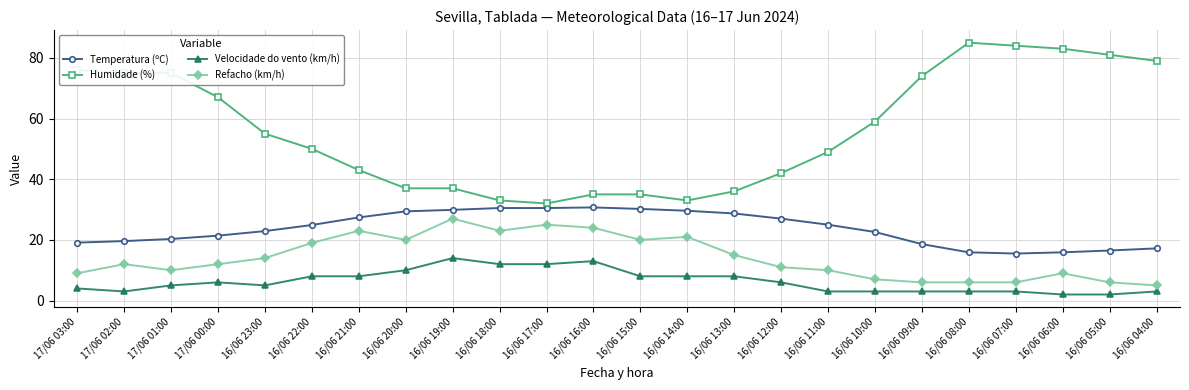

Count the number of categories in the chart.

24